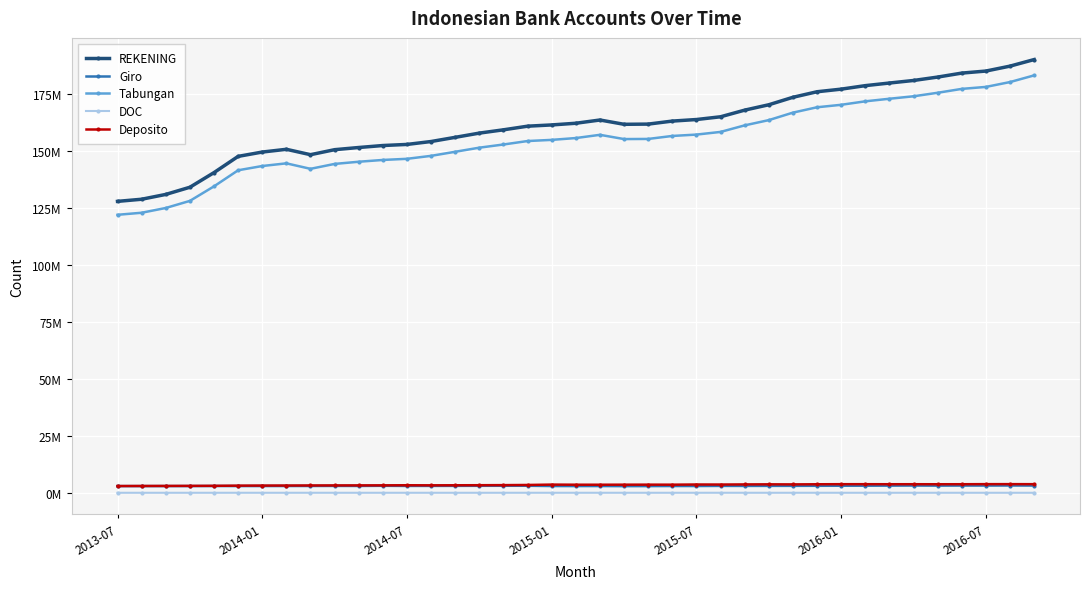

What are all the series names shown in the legend?

REKENING, Giro, Tabungan, DOC, Deposito